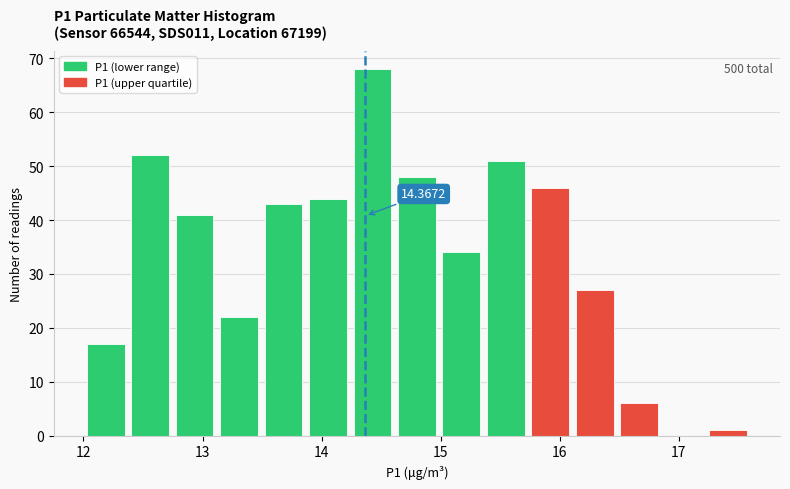

Read against the x-axis, roughly where is the centre of the tallest bar?

14.4